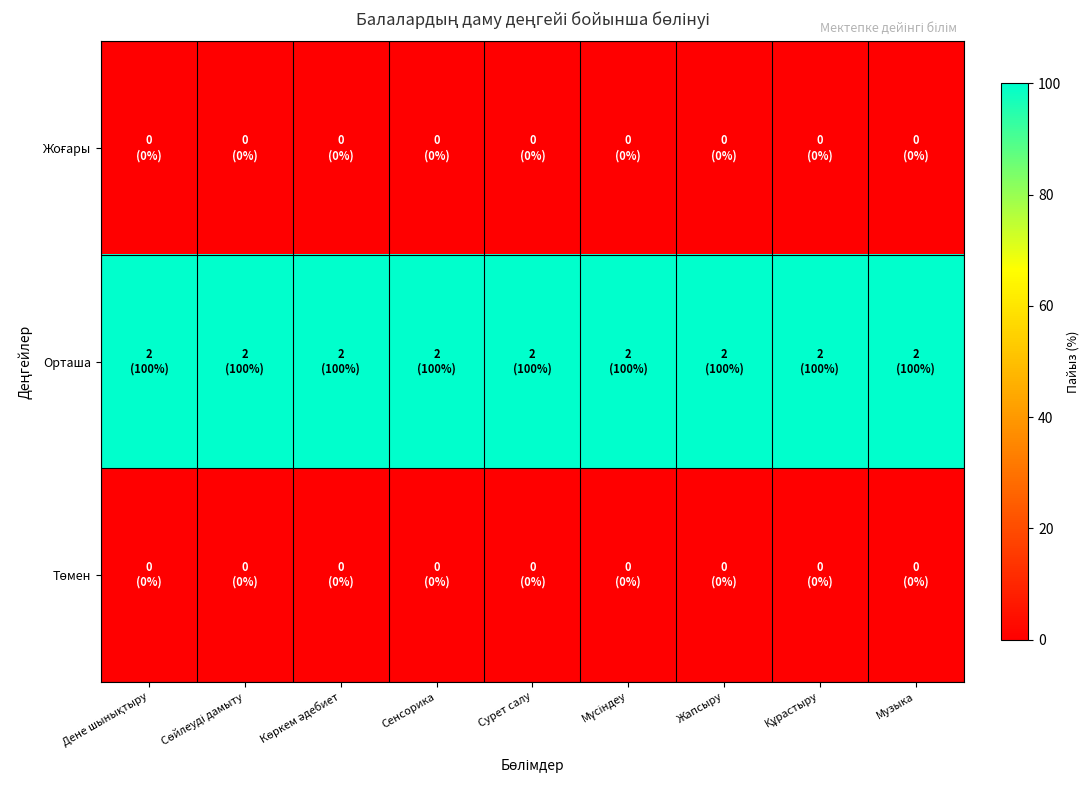

Which has a higher value, Мүсіндеу or Сөйлеуді дамыту?

Мүсіндеу